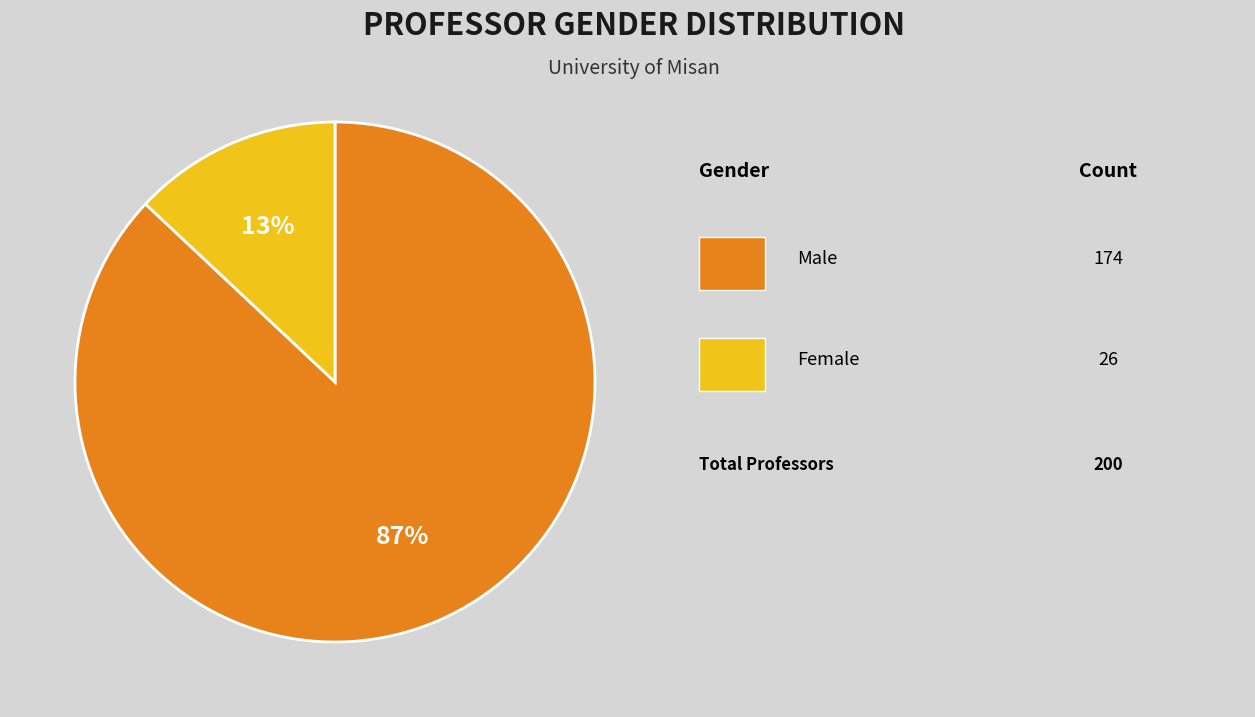

To the nearest percent, what is the average slice percentage?

50%